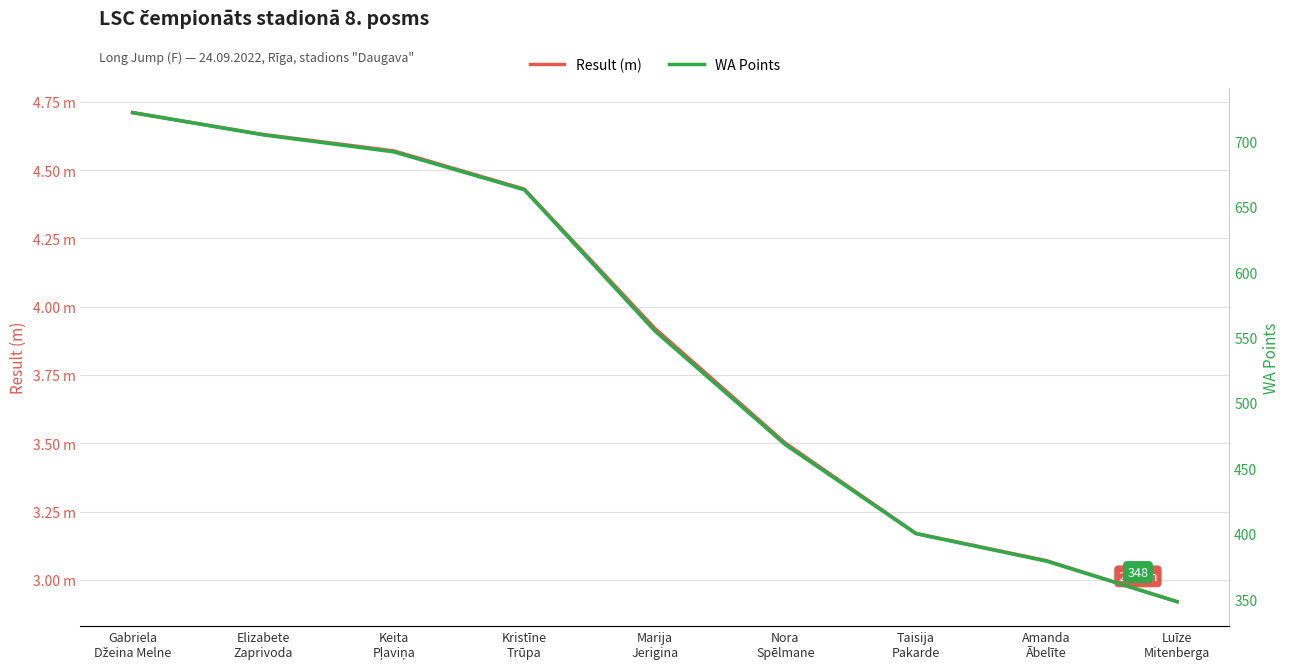

What is the maximum value for Result (m)?

4.7